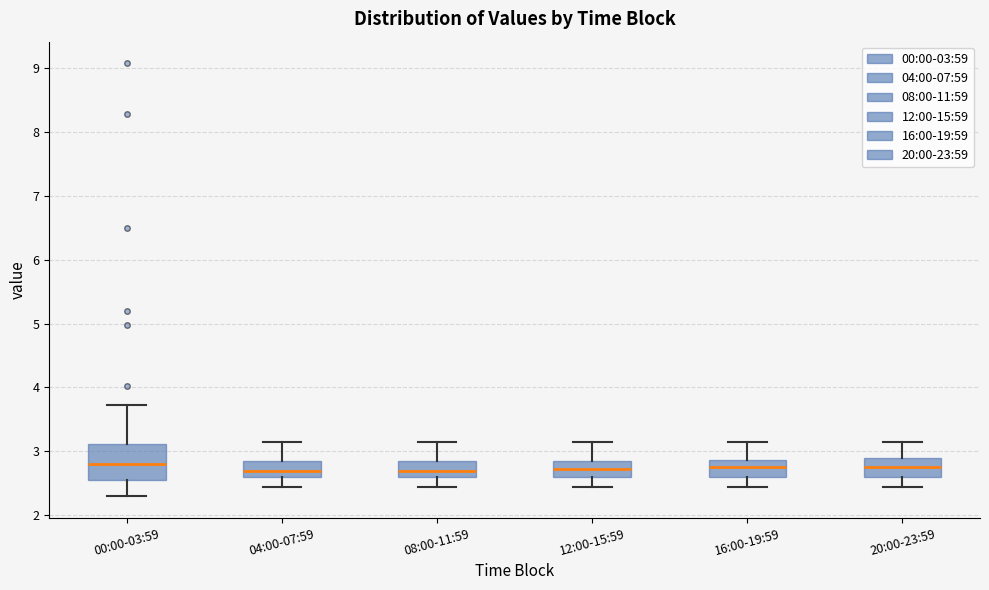

Reading left to right, read every box against the y-axis: the position of its median line, the range the box covers, and the ends of its whiskers. The values are not printed on the chart, so give them approximately, as read against the axis.

00:00-03:59: median 2.8, box 2.6 to 3.1, whiskers 2.3 to 3.7
04:00-07:59: median 2.7, box 2.6 to 2.9, whiskers 2.5 to 3.2
08:00-11:59: median 2.7, box 2.6 to 2.9, whiskers 2.5 to 3.2
12:00-15:59: median 2.7, box 2.6 to 2.9, whiskers 2.5 to 3.2
16:00-19:59: median 2.8, box 2.6 to 2.9, whiskers 2.5 to 3.2
20:00-23:59: median 2.8, box 2.6 to 2.9, whiskers 2.5 to 3.2